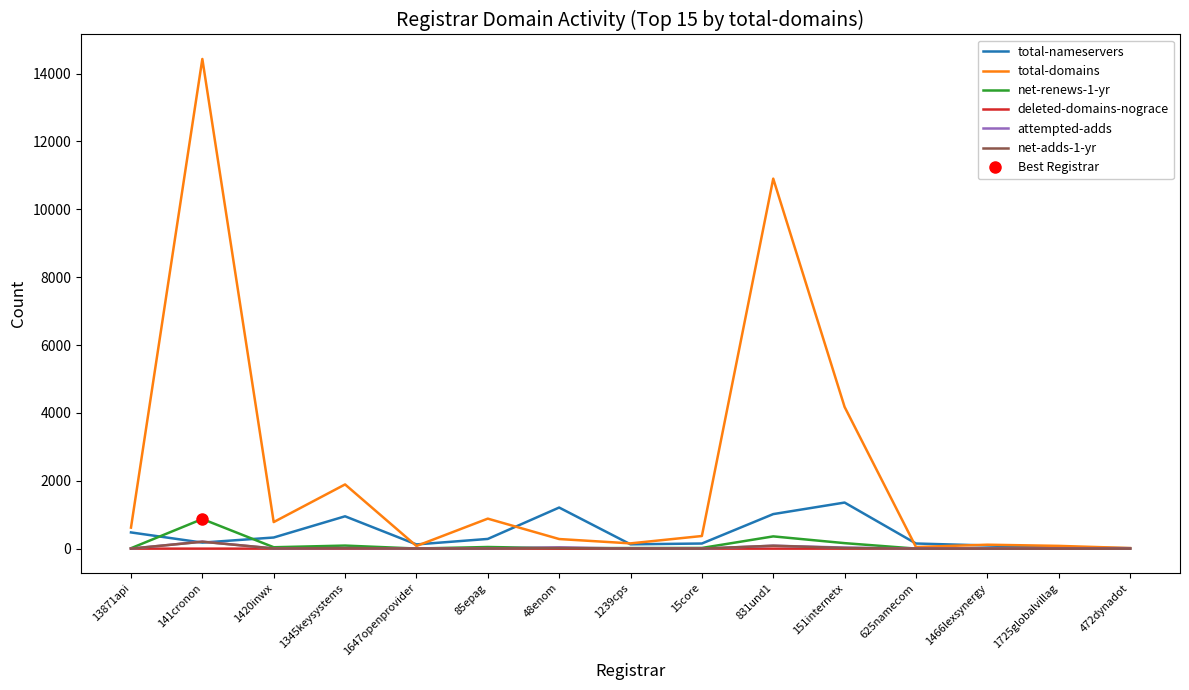

At which category does the chart reach its peak across all series?

141cronon